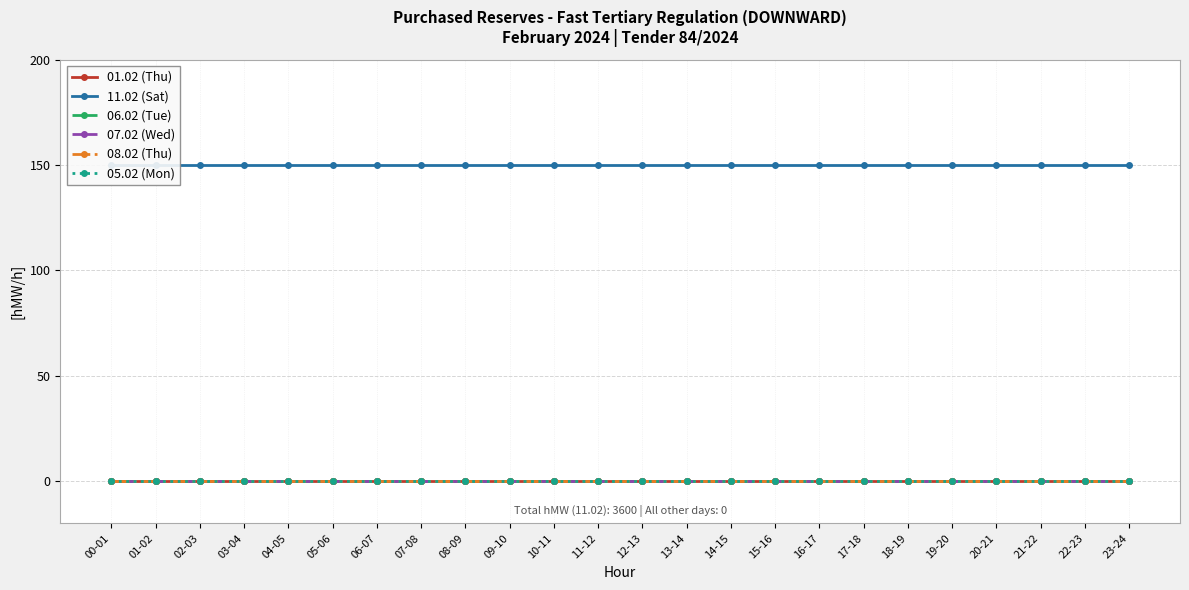

How many categories are shown in the chart?

24